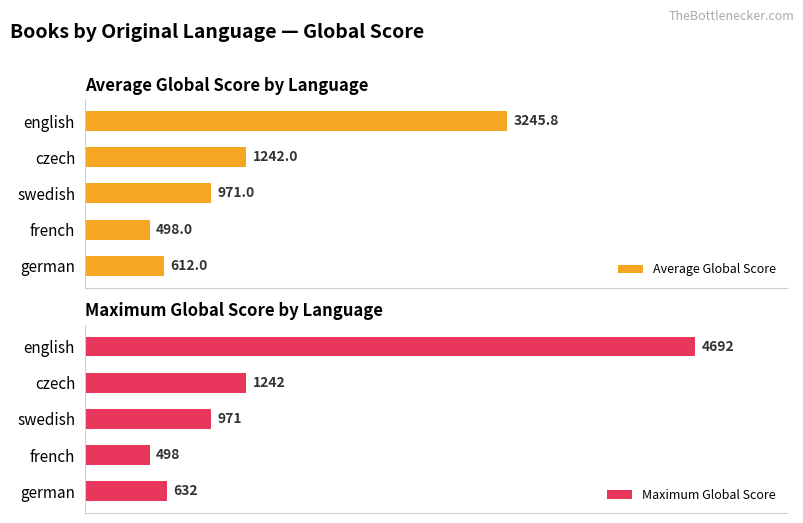

What is the difference between the second highest and minimum values in the Average Global Score series?

744.0